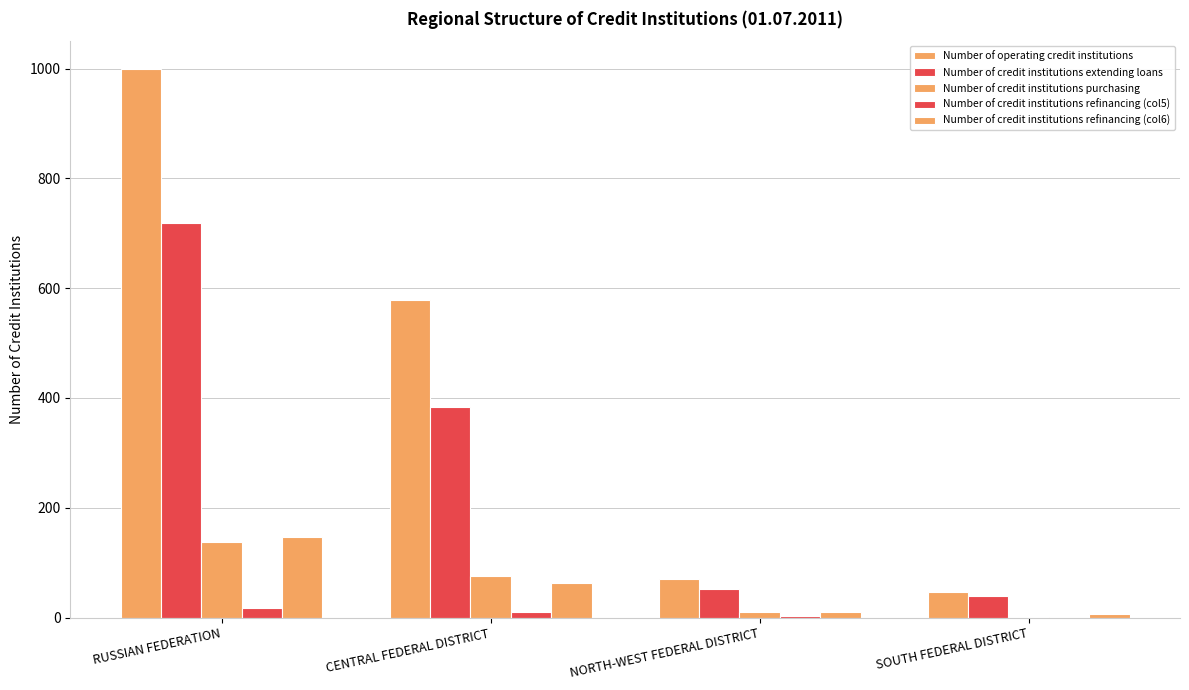

Is it true that Number of operating credit institutions equals 47 at SOUTH FEDERAL DISTRICT?

True